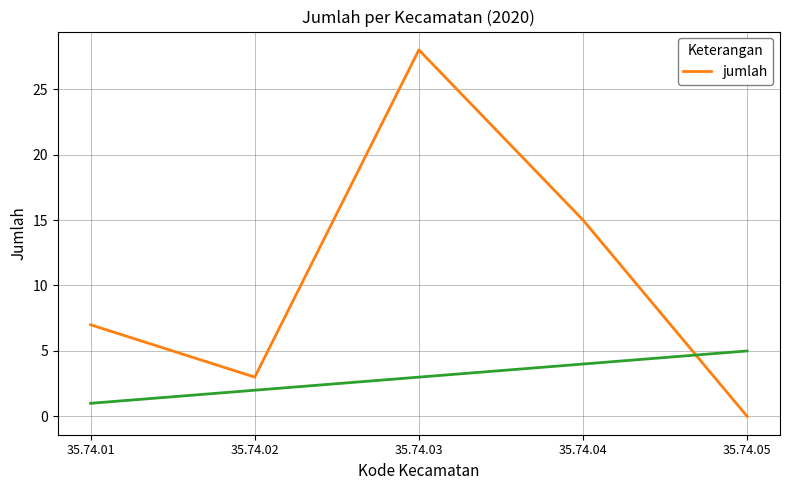

Count the number of data series in this chart.

1